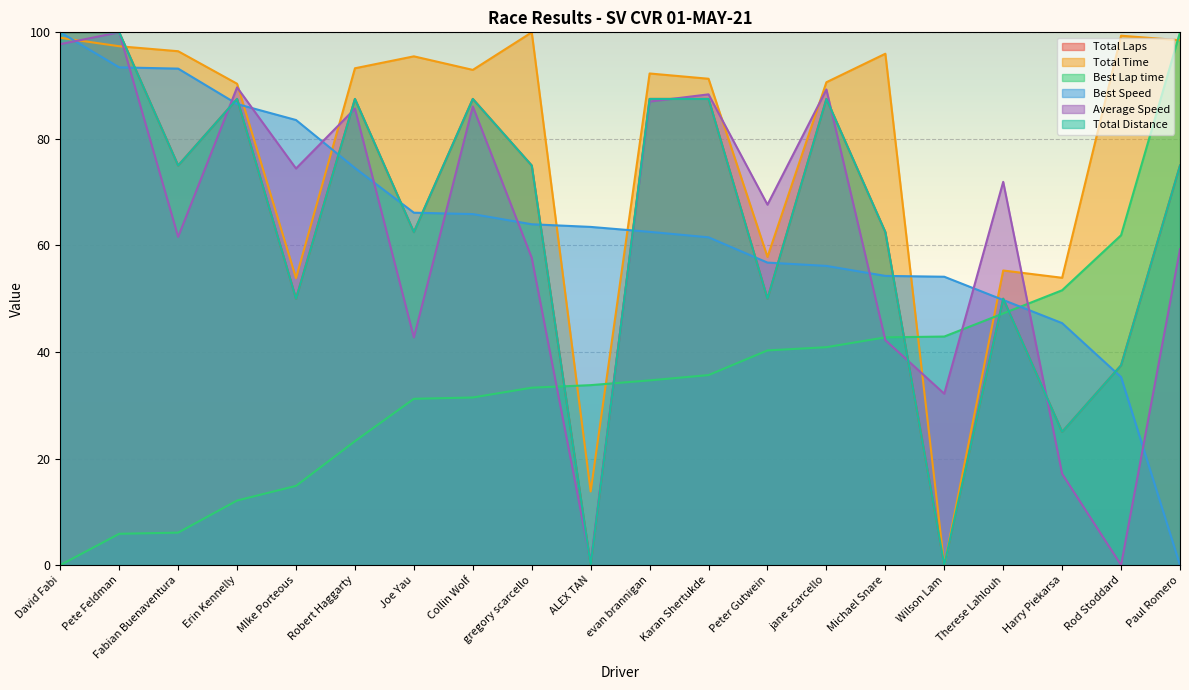

Is the value of Total Time at Harry Piekarsa greater than the value of Total Laps at Pete Feldman?

No